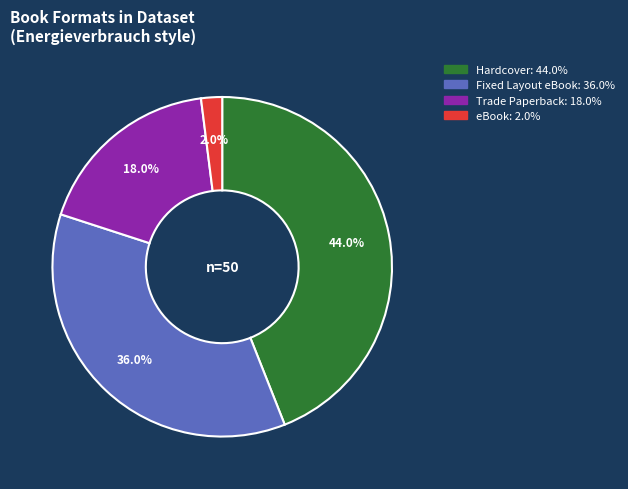

Count the number of slices in the pie.

4